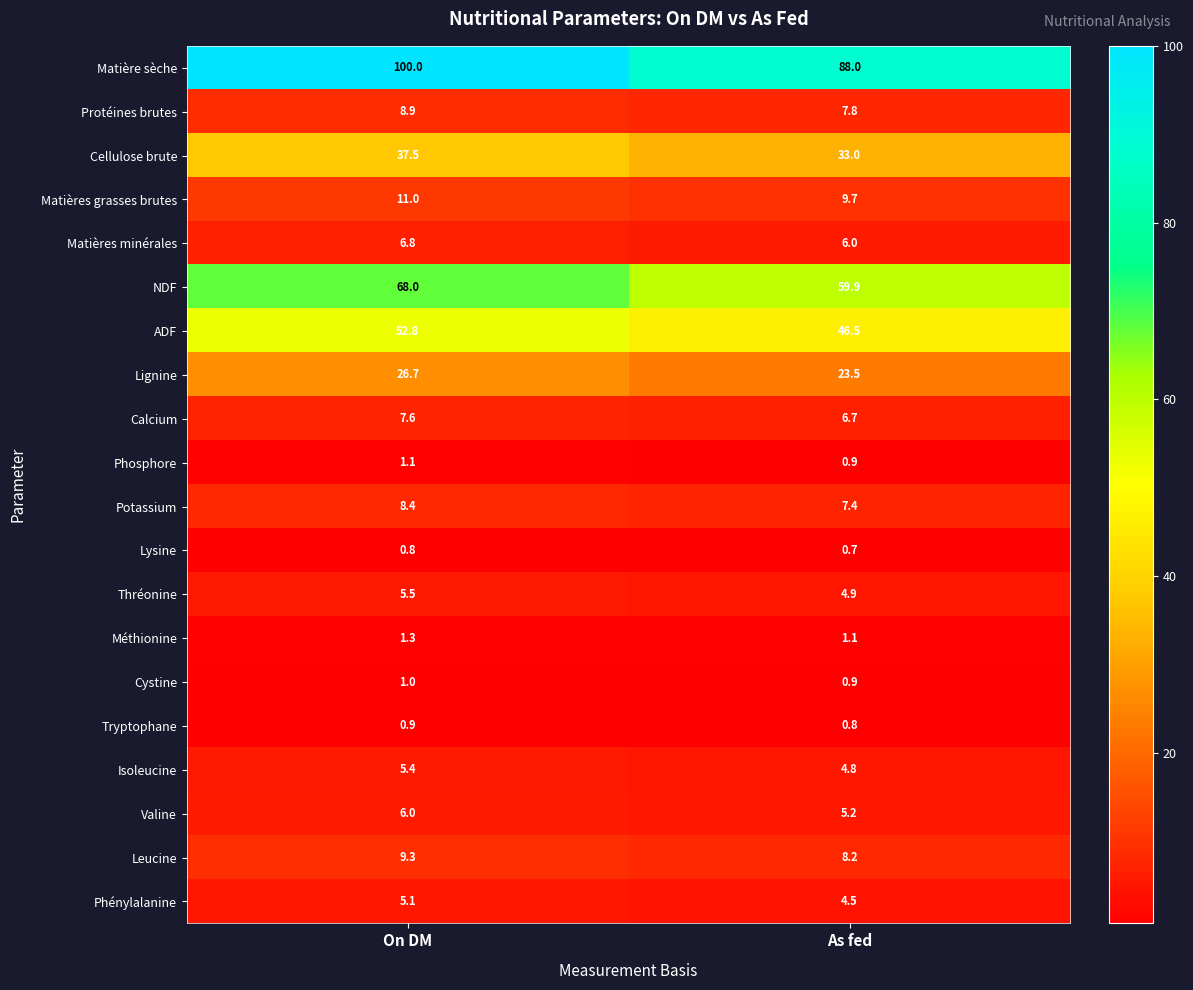

What is the spread (max minus min) of values at On DM?

99.2